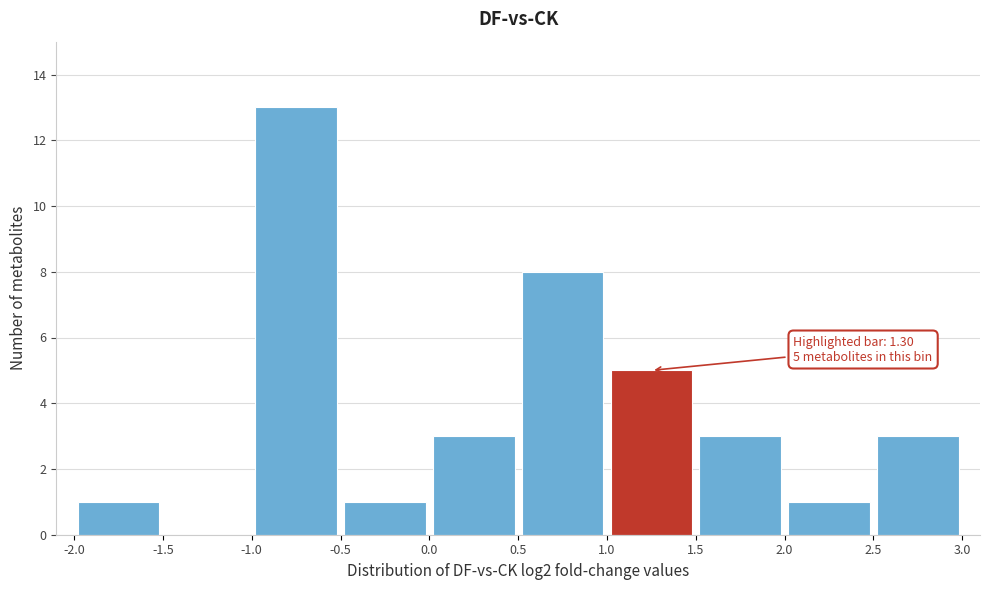

Which range on the x-axis has the tallest bar?

-1.0 to -0.5